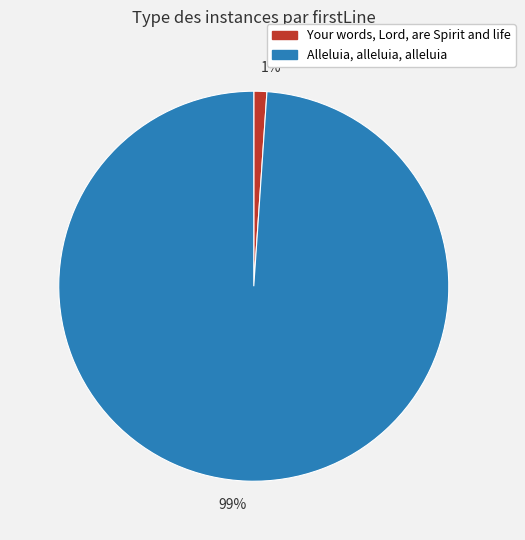

To the nearest percent, what is the difference between the largest and smallest slice percentages?

98%